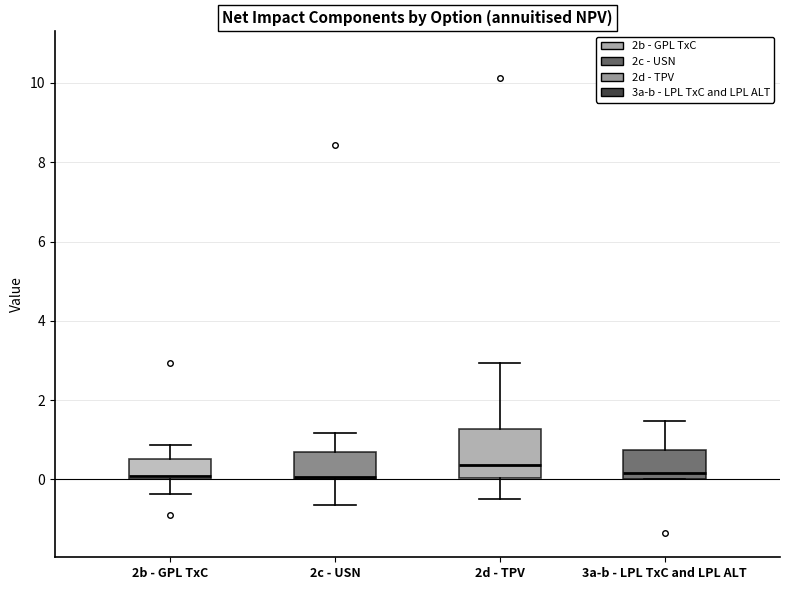

Reading left to right, read every box against the y-axis: the position of its median line, the range the box covers, and the ends of its whiskers. The values are not printed on the chart, so give them approximately, as read against the axis.

2b - GPL TxC: median 0.0 (just above the box's lower edge), box 0.0 to 0.6, whiskers -0.4 to 0.8
2c - USN: median 0.0, box 0.0 to 0.6, whiskers -0.6 to 1.2
2d - TPV: median 0.4, box 0.0 to 1.2, whiskers -0.4 to 3.0
3a-b - LPL TxC and LPL ALT: median 0.2, box 0.0 to 0.8, whiskers 0.0 to 1.4